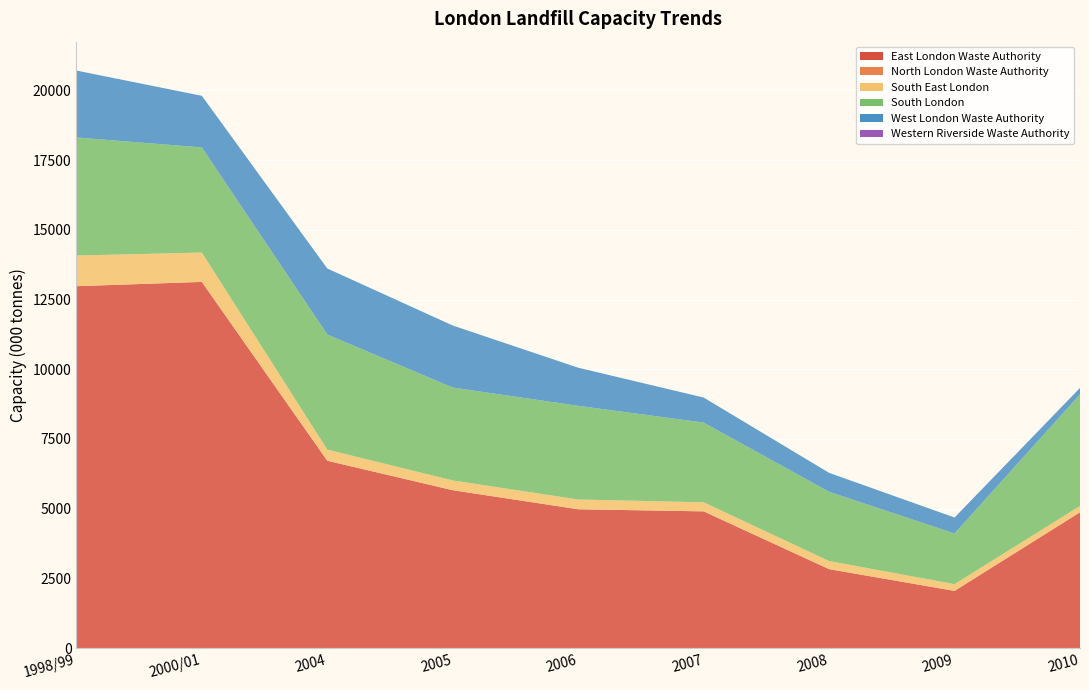

Reading left to right, extract all data points from this chart.

East London Waste Authority: 12978.0	13132.0	6720.0	5663.7	4980.3	4905.3	2833.7	2053.8	4872.0
North London Waste Authority: 0.0	0.0	0.0	0.0	0.0	0.0	0.0	0.0	0.0
South East London: 1100.0	1052.0	400.0	350.0	350.0	324.9	290.0	242.1	227.0
South London: 4233.0	3770.0	4125.0	3330.0	3358.3	2858.3	2482.0	1816.0	4000.0
West London Waste Authority: 2399.0	1850.0	2368.1	2224.5	1366.5	897.9	680.2	571.8	231.7
Western Riverside Waste Authority: 0.0	0.0	0.0	0.0	0.0	0.0	0.0	0.0	0.0